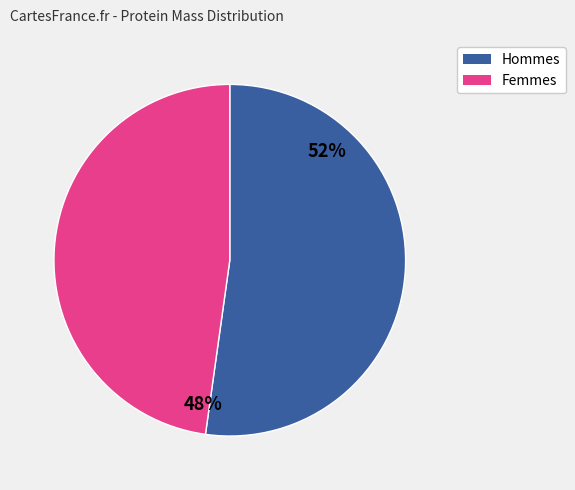

To the nearest percent, what is the difference between the largest and smallest slice percentages?

4%